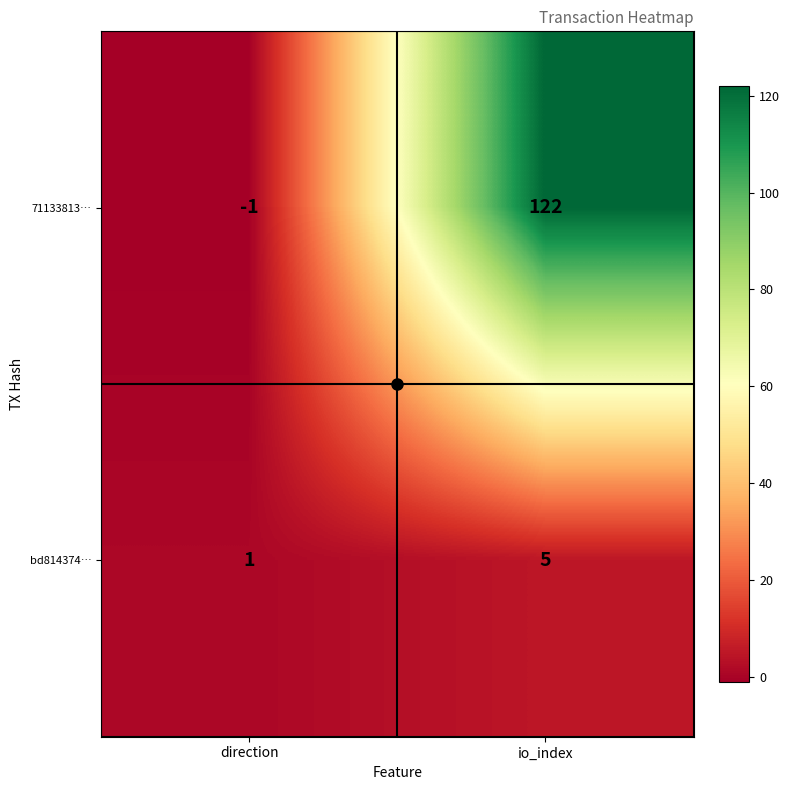

At which label is bd814374… closest to 3?

direction